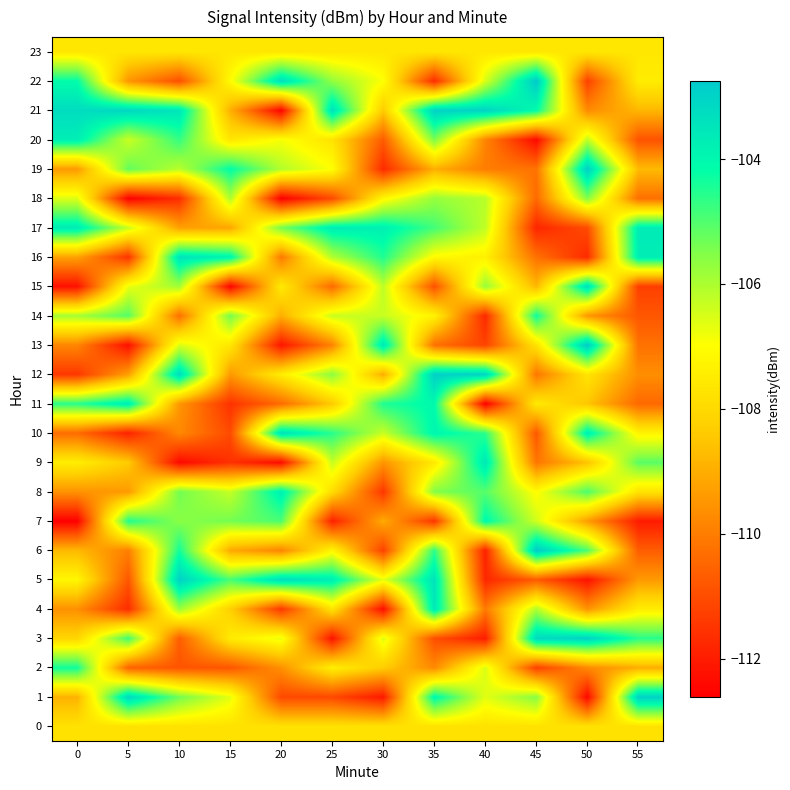

What is the spread (max minus min) of values at 30?

8.7